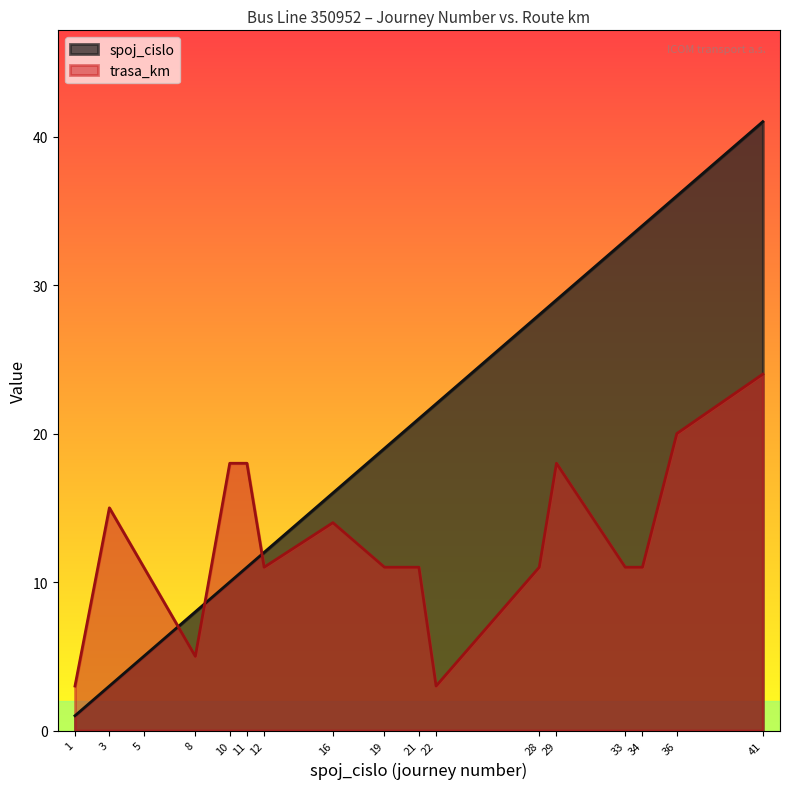

At 1, list the series in order from smallest to largest.

spoj_cislo, trasa_km